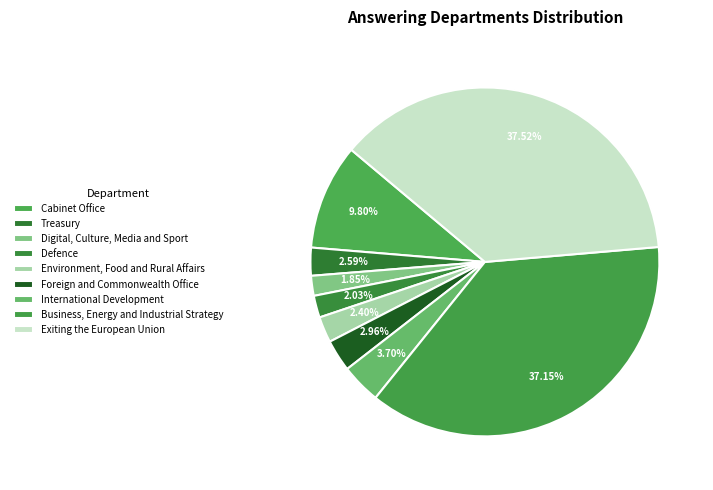

What is the smallest slice in the pie chart?

Digital, Culture, Media and Sport